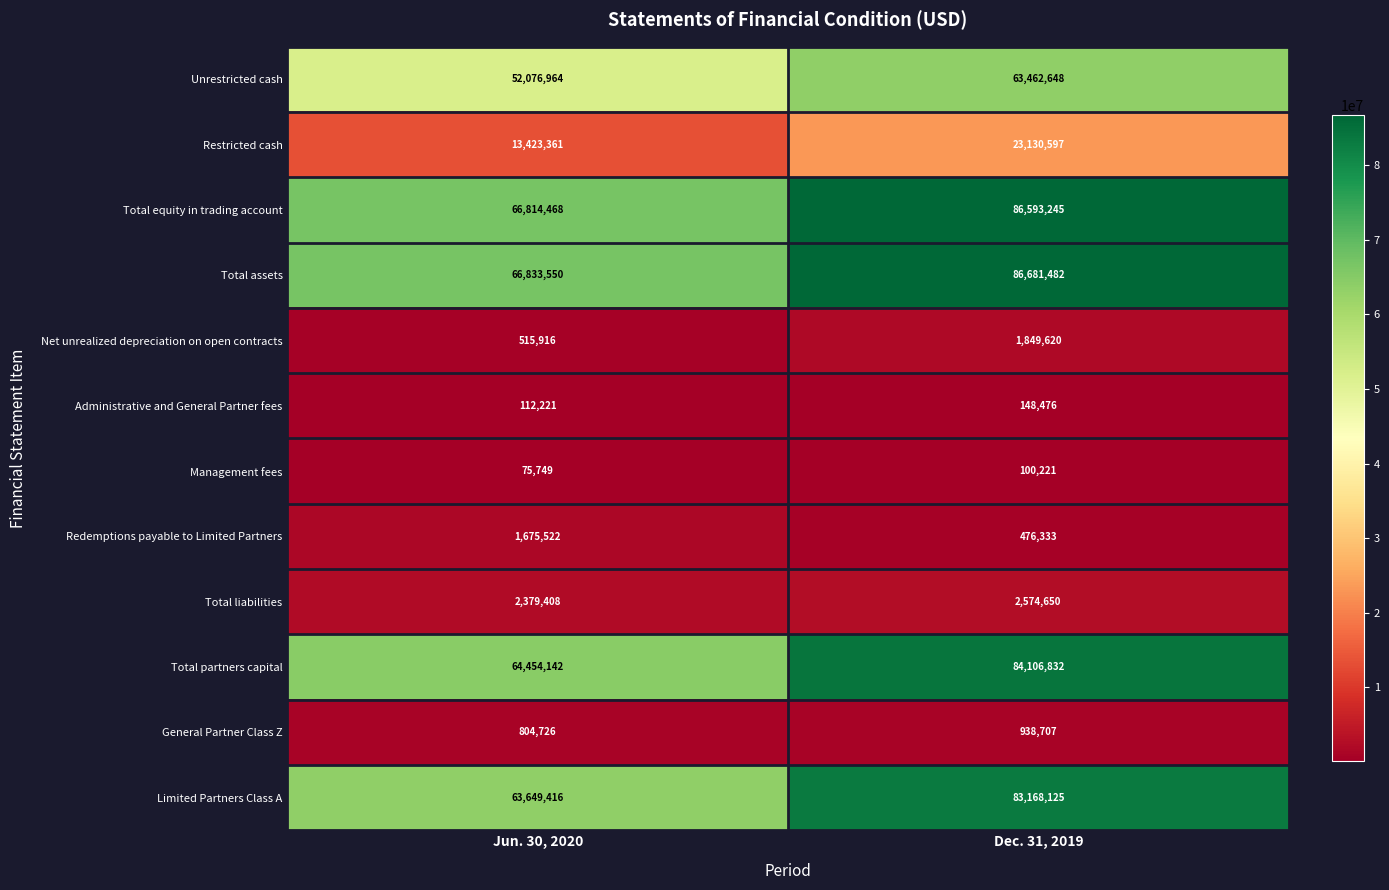

At which label is Total partners capital closest to 74280487?

Jun. 30, 2020